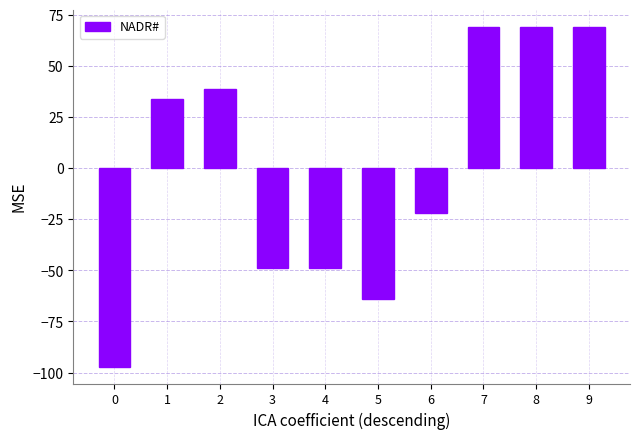

What is the difference between the values at 7 and 4?

118.0